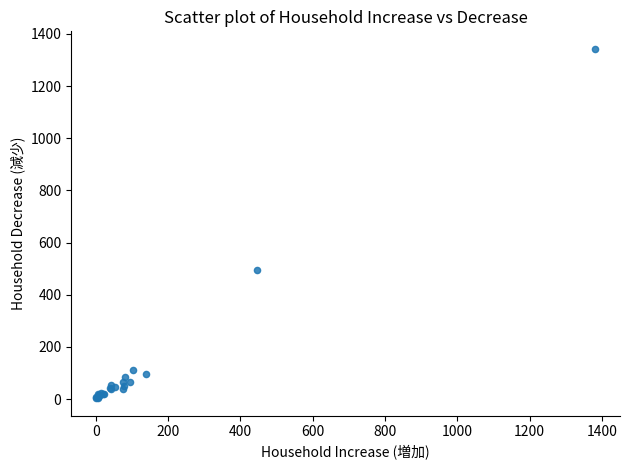

What Y value in the scatter plot is closest to 673?

493